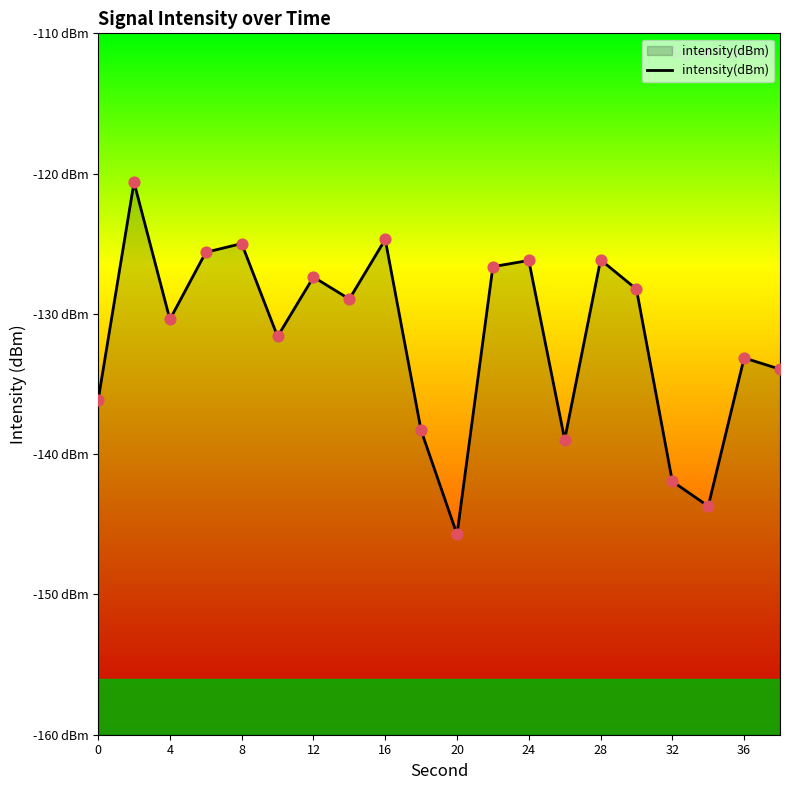

Between 12 and 20, which is larger?

12